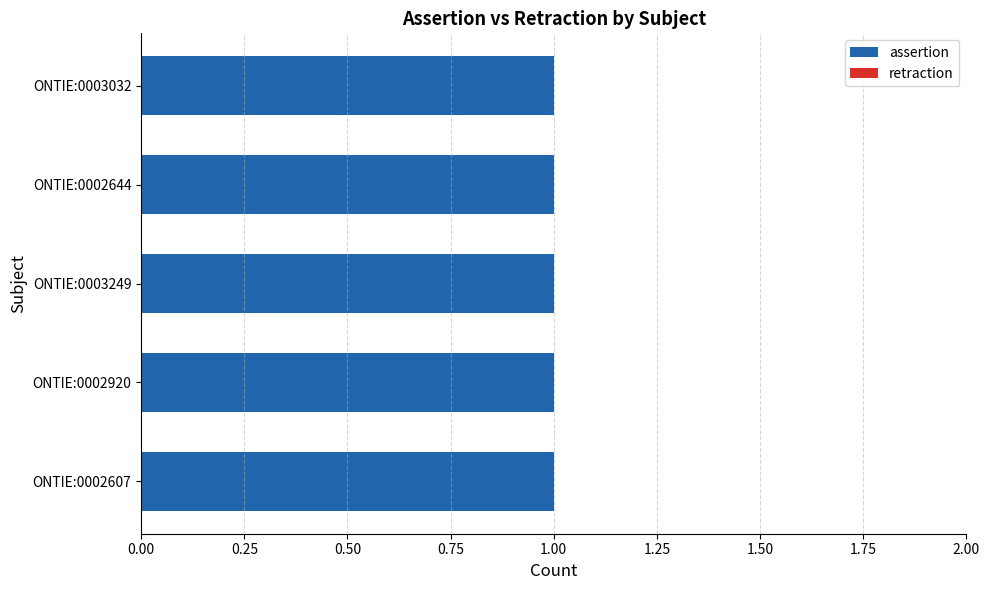

Reading right to left, transcribe all the data shown in this chart.

assertion: ONTIE:0003032=1	ONTIE:0002644=1	ONTIE:0003249=1	ONTIE:0002920=1	ONTIE:0002607=1
retraction: ONTIE:0003032=0	ONTIE:0002644=0	ONTIE:0003249=0	ONTIE:0002920=0	ONTIE:0002607=0